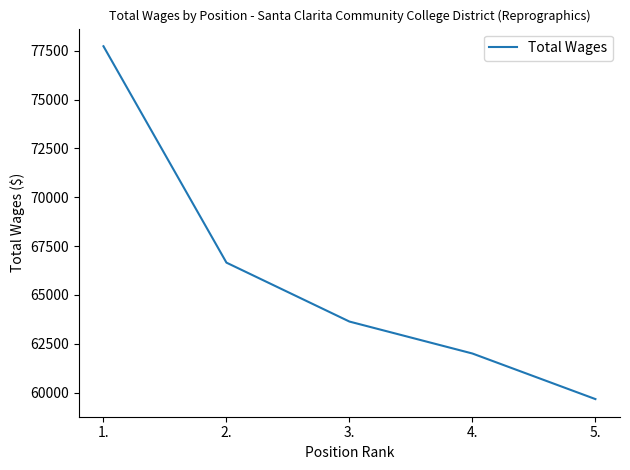

Rank the categories by value from lowest to highest.

5., 4., 3., 2., 1.